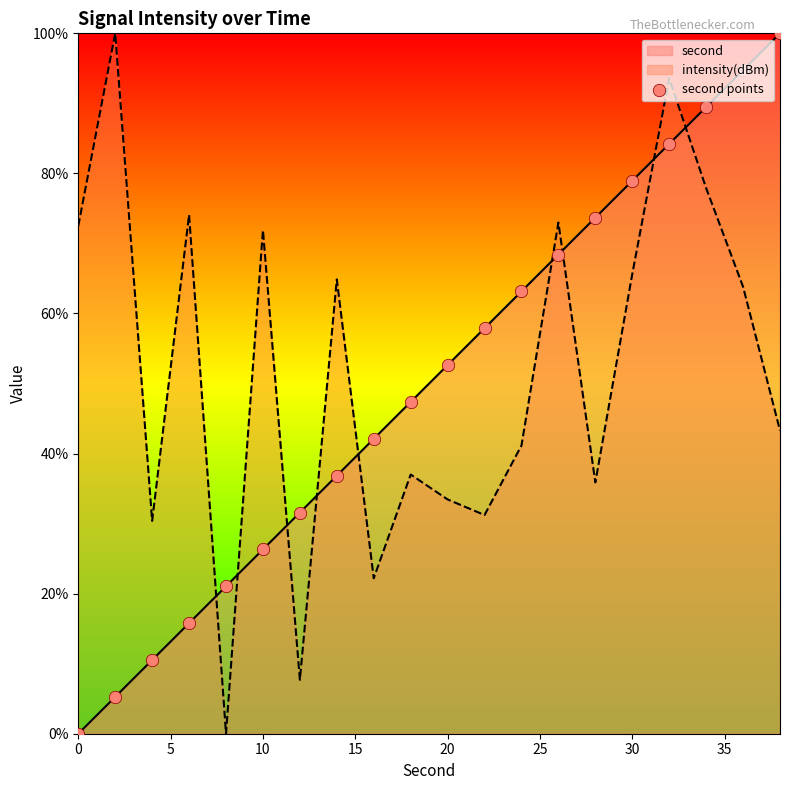

Rank the series at 20 from highest to lowest value.

second, intensity(dBm)